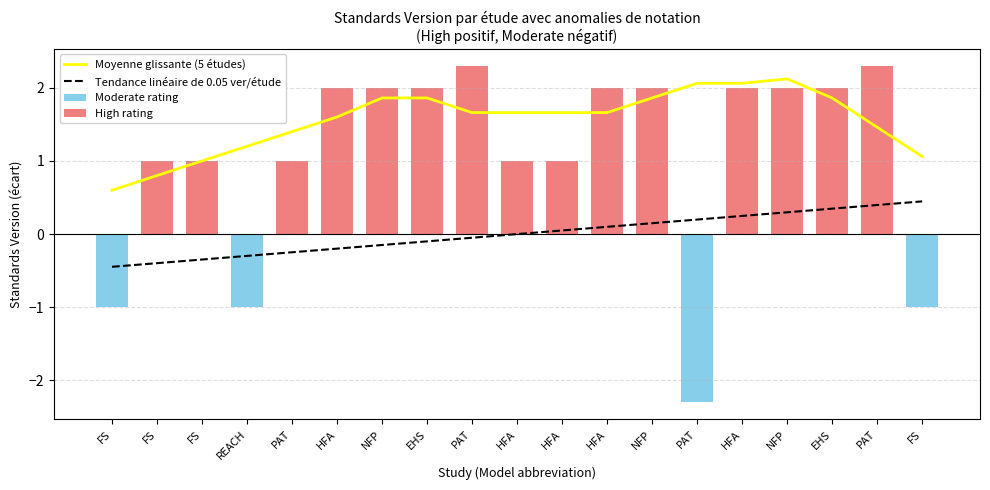

Does the chart contain any negative values?

Yes